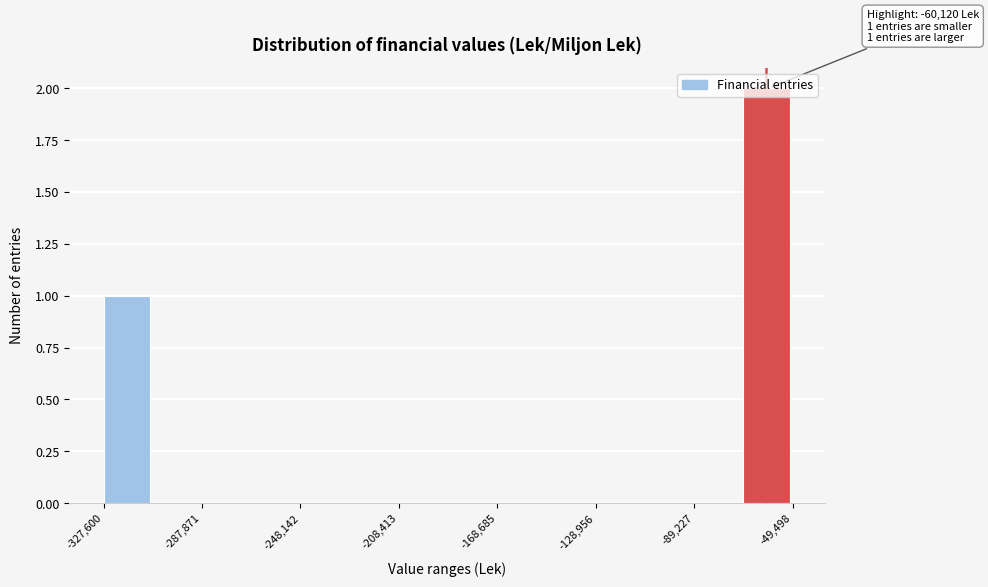

Around what value on the x-axis is the tallest bar? Give the approximate position of its centre, as read against the axis.

-60000